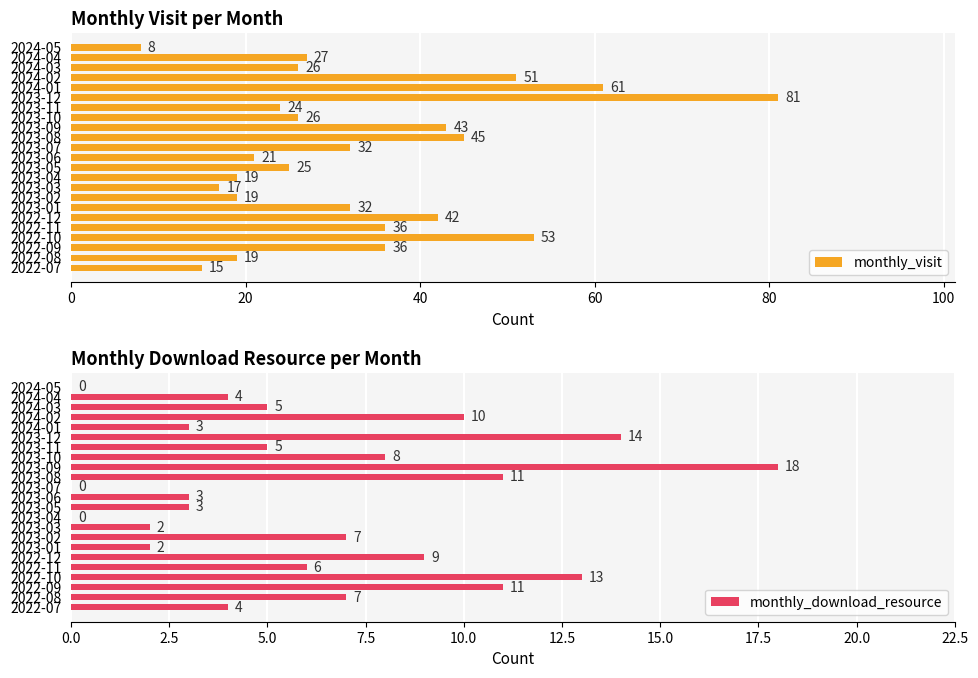

What is the maximum value shown in the chart?

81